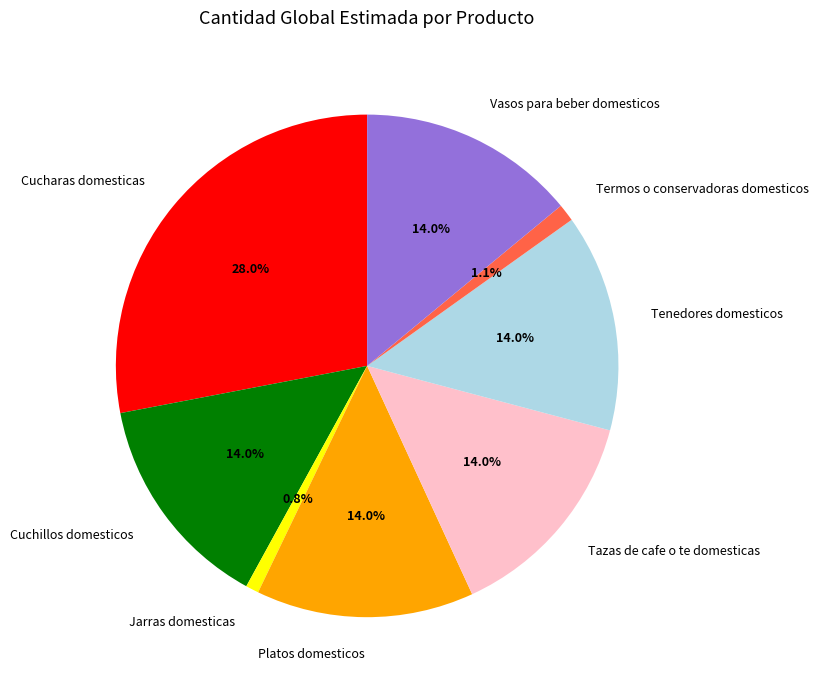

Between Termos o conservadoras domesticos and Cucharas domesticas, which is larger?

Cucharas domesticas